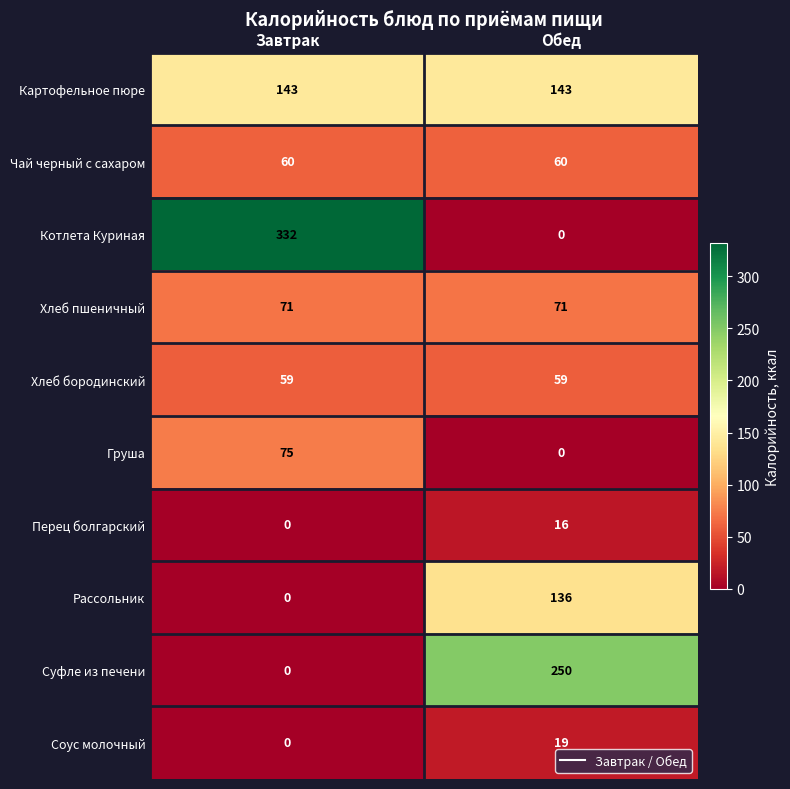

What is the spread (max minus min) of values at Завтрак?

332